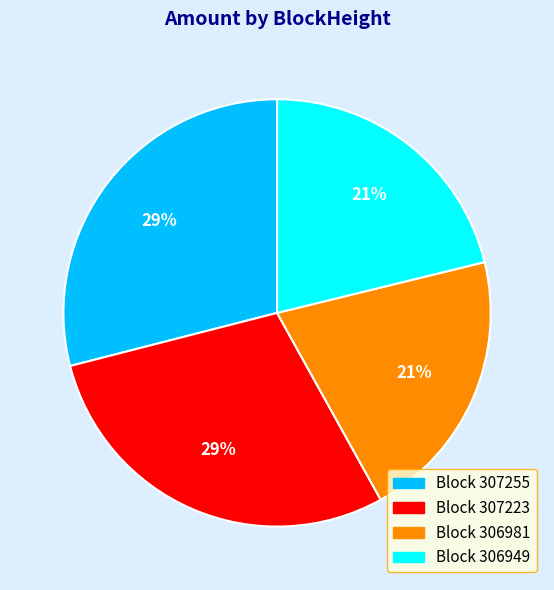

Is there any slice that represents more than half of the pie?

No